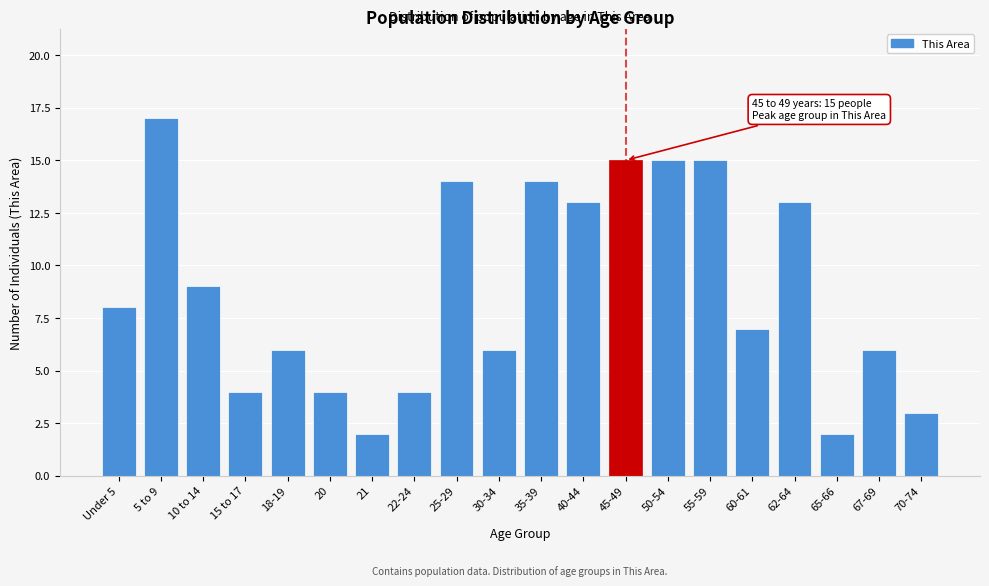

Reading left to right, what are all the values shown in this chart?

8	17	9	4	6	4	2	4	14	6	14	13	15	15	15	7	13	2	6	3